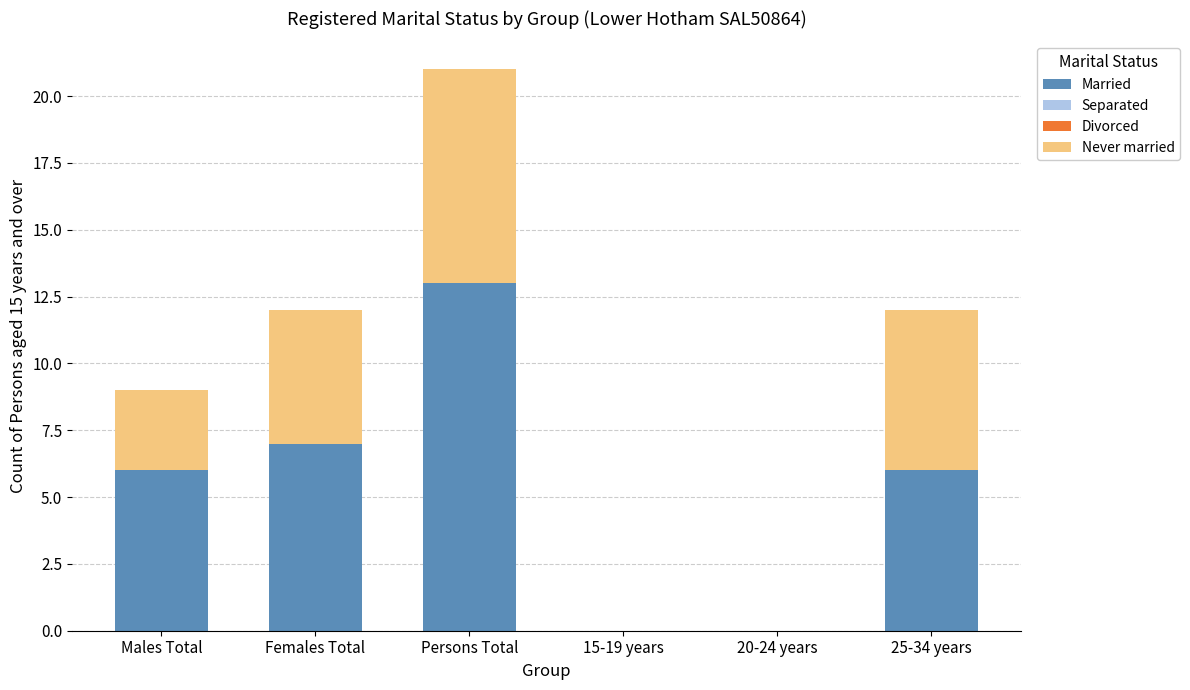

What is the total value across all series at Males Total?

9